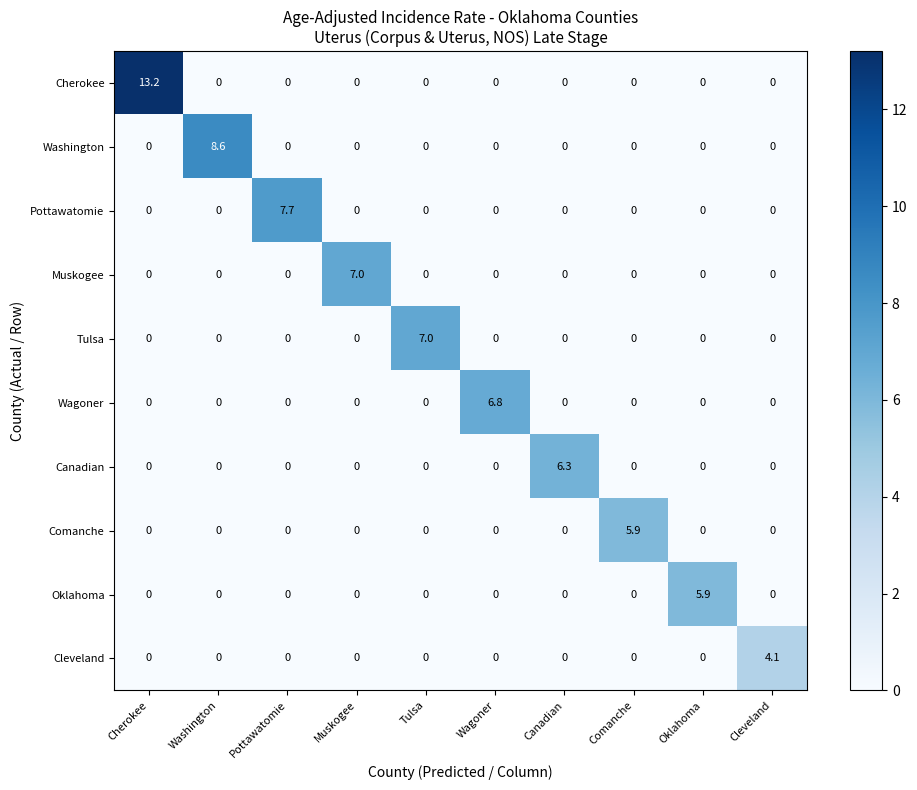

How many distinct data groups are displayed?

10